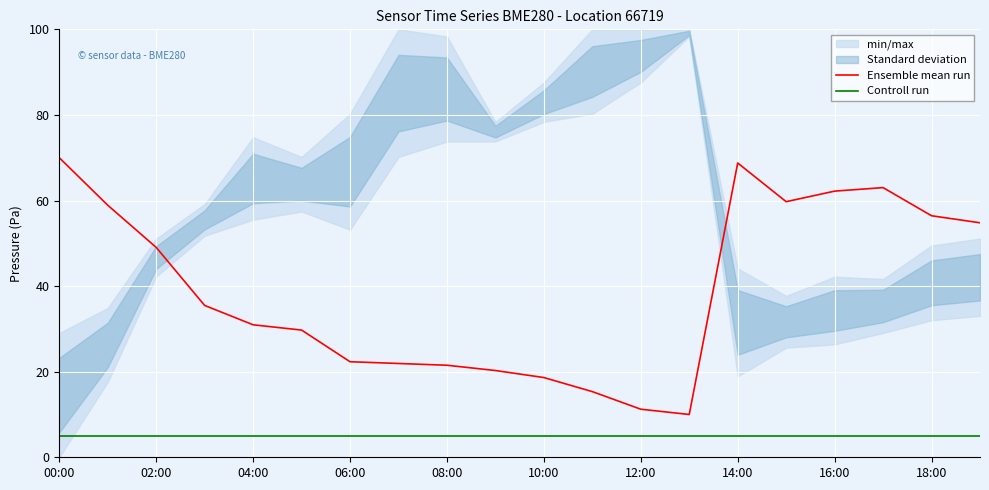

How many lines are shown in the chart?

2